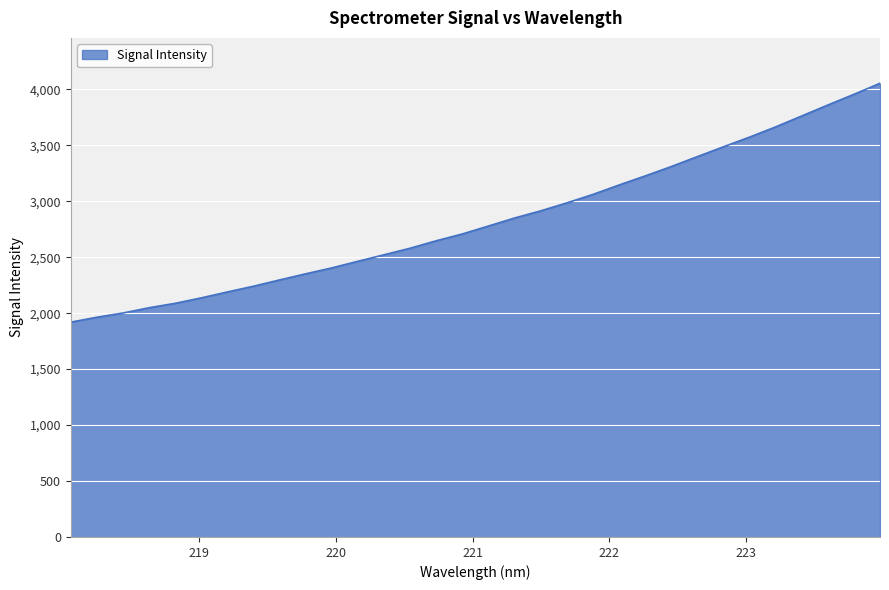

How many lines are shown in the chart?

1